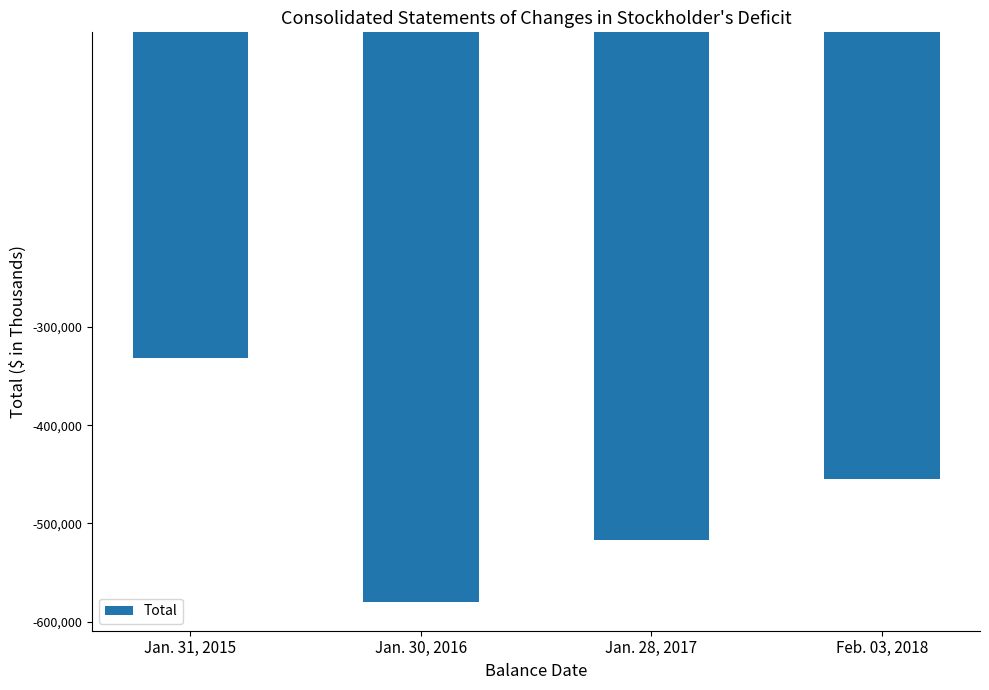

What is the approximate value at Jan. 30, 2016, to the nearest 10?

-580240